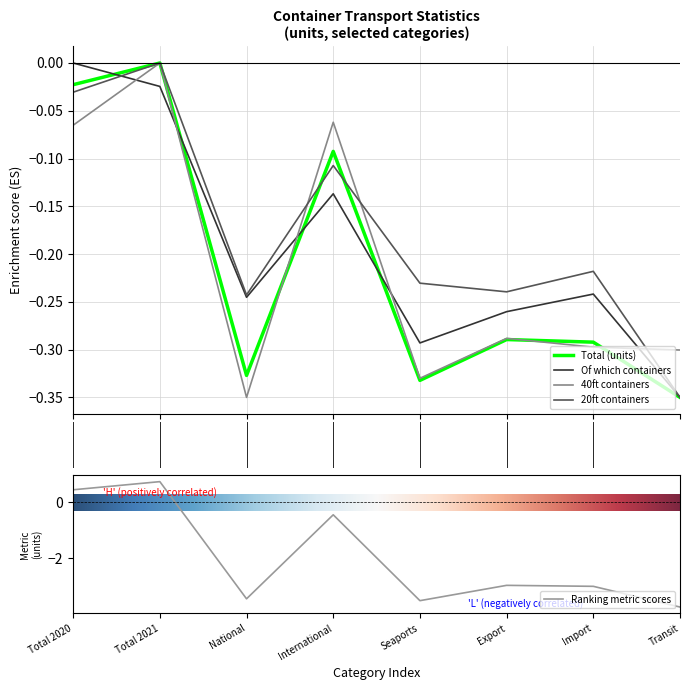

What is the minimum value for Ranking metric scores?

-3.8